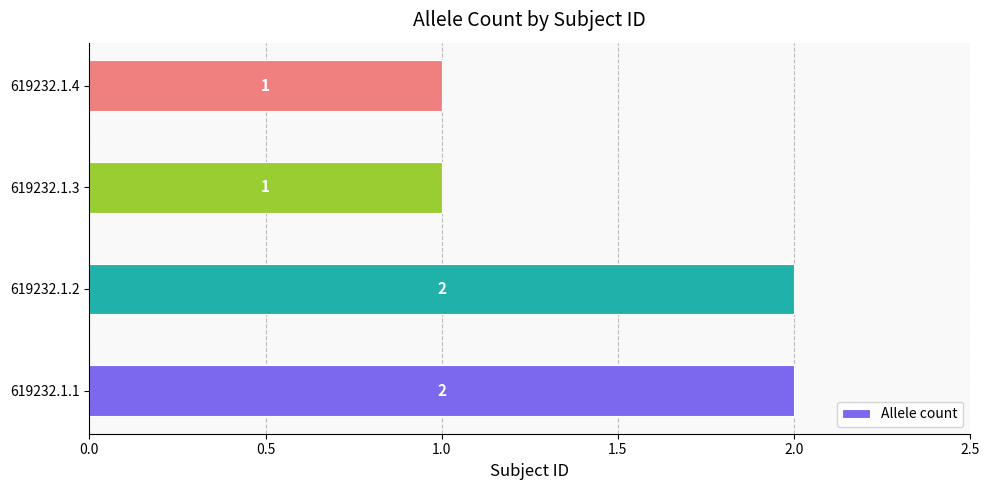

How many values are between 1 and 2?

4